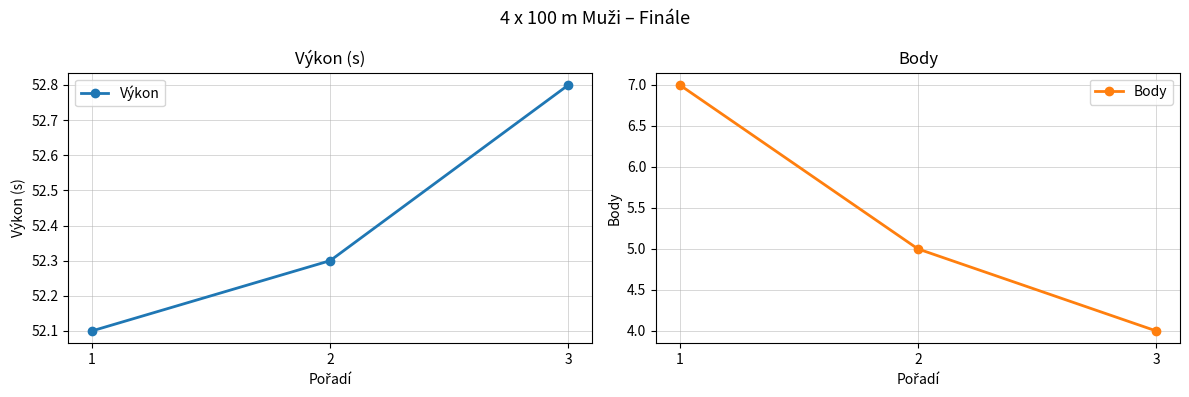

Rank the series by their average value, from lowest to highest.

Body, Výkon